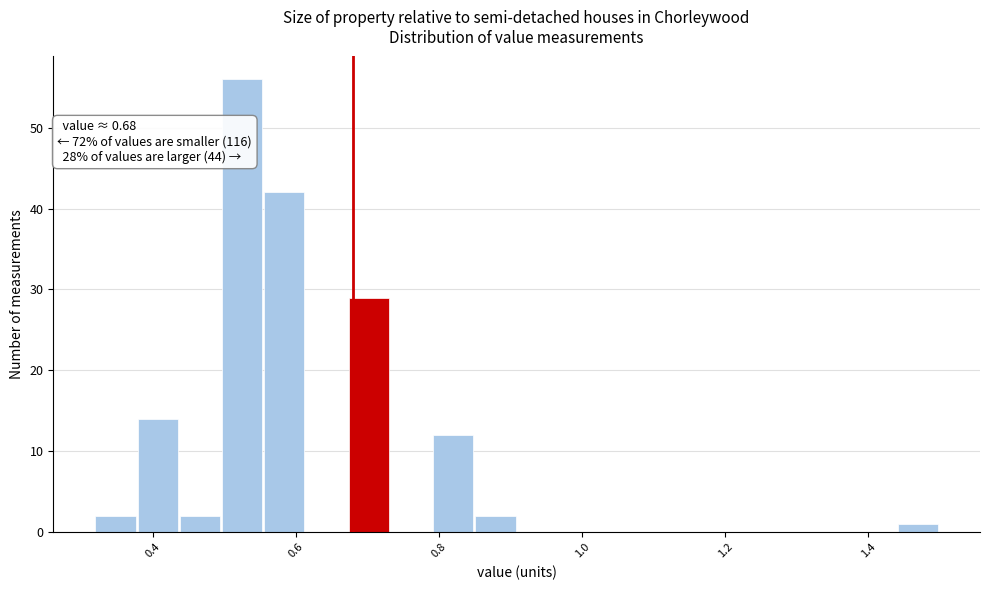

Read against the x-axis, roughly where is the centre of the tallest bar?

0.52